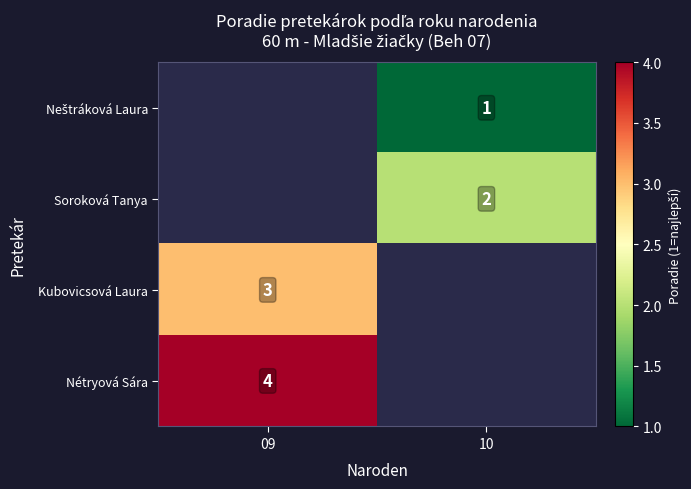

The Kubovicsová Laura series shows 3 at 09. True or false?

True